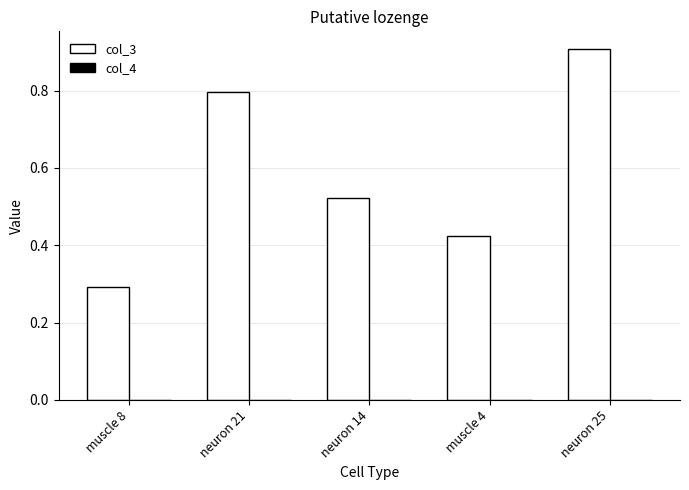

Which series changed the most between muscle 8 and neuron 21?

col_3